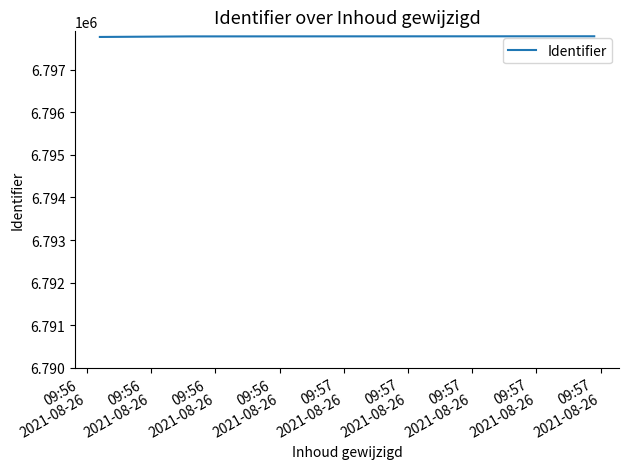

What is the smallest value displayed?

6797768